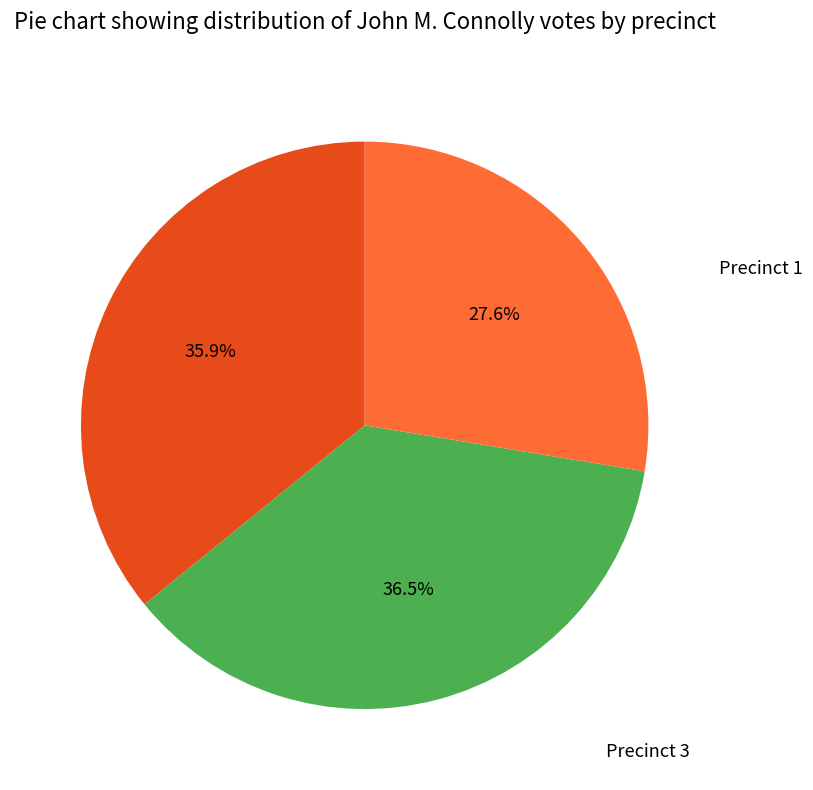

Is there a majority slice in this chart?

No